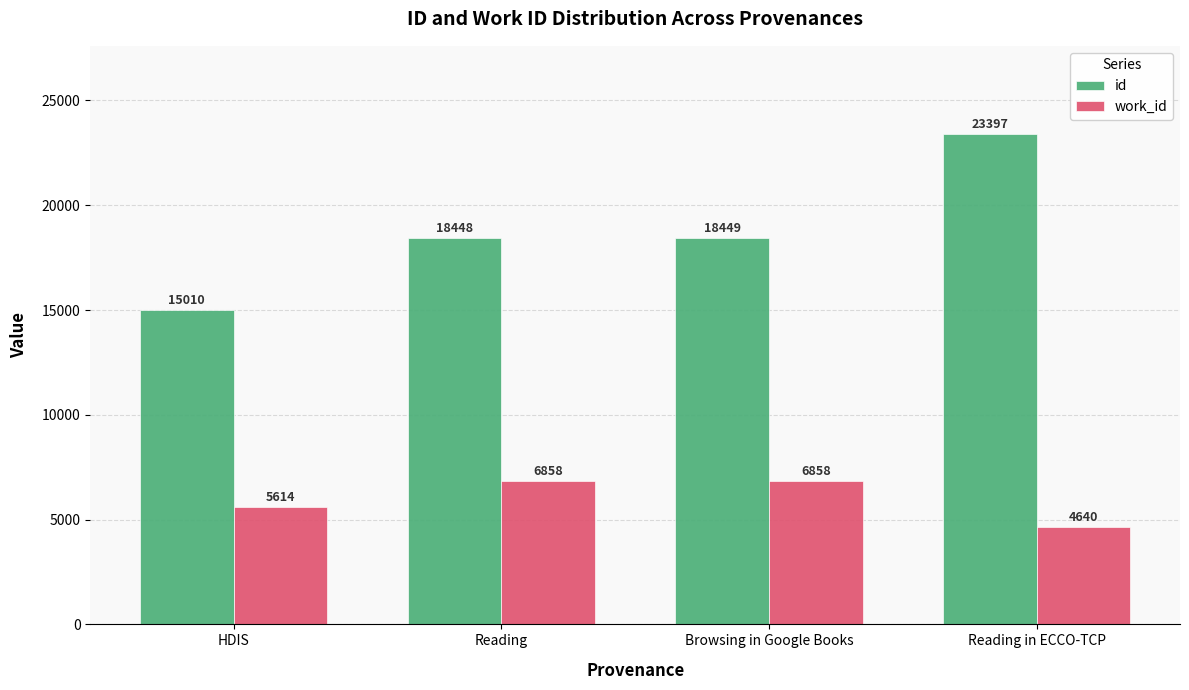

Reading left to right, extract all data points from this chart.

id: 15010	18448	18449	23397
work_id: 5614	6858	6858	4640